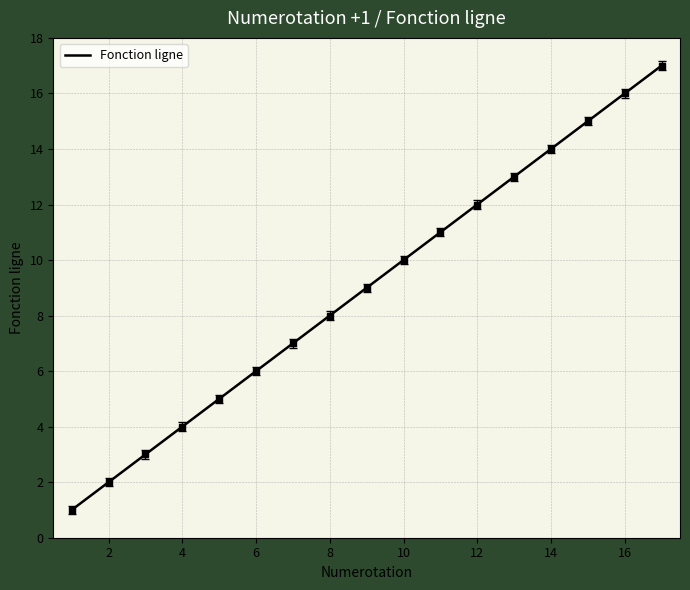

What is the lowest value of the Fonction ligne series?

1.0